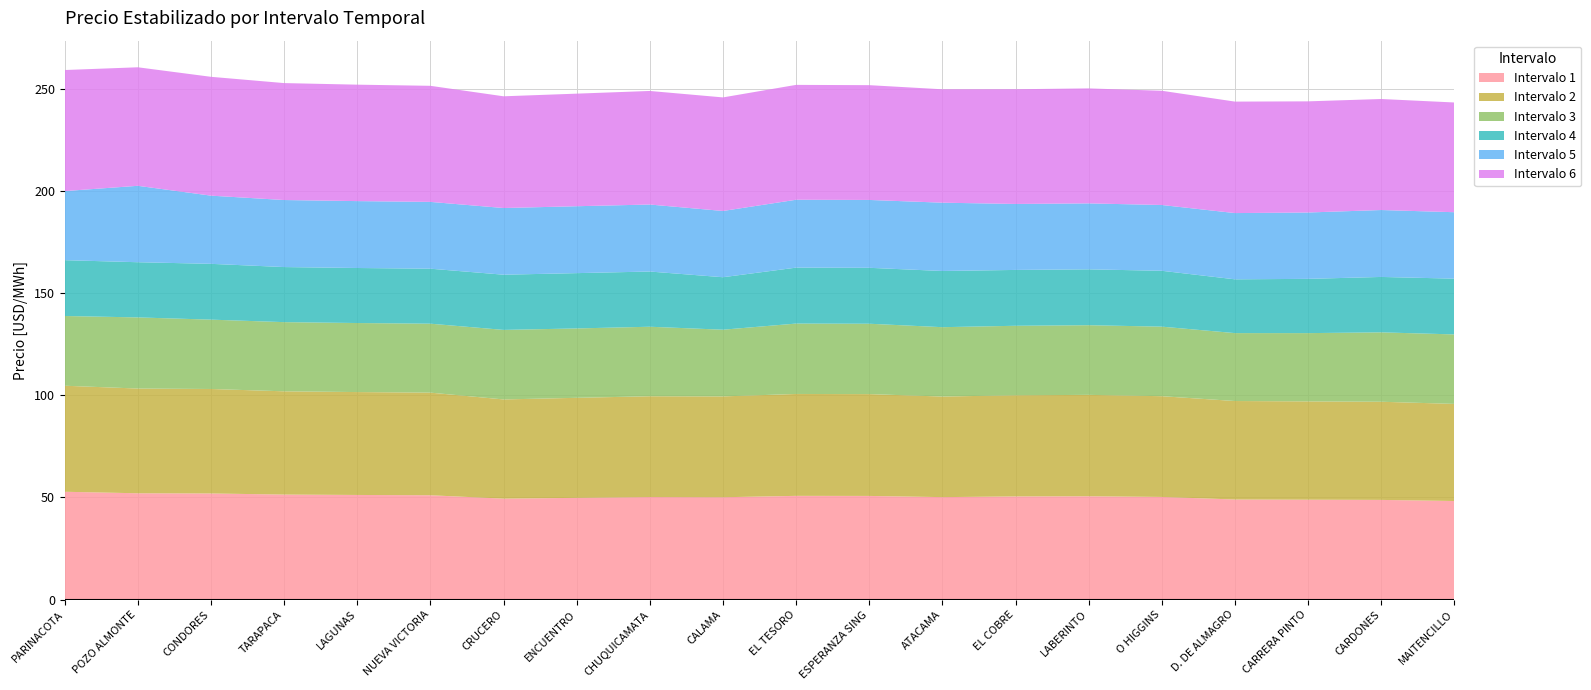

Reading left to right, transcribe all the data shown in this chart.

Intervalo 1: PARINACOTA=52.8	POZO ALMONTE=52.0	CONDORES=51.9	TARAPACA=51.4	LAGUNAS=51.2	NUEVA VICTORIA=51.1	CRUCERO=49.4	ENCUENTRO=49.8	CHUQUICAMATA=50.2	CALAMA=50.1	EL TESORO=50.8	ESPERANZA SING=50.7	ATACAMA=50.1	EL COBRE=50.5	LABERINTO=50.6	O HIGGINS=50.2	D. DE ALMAGRO=49.0	CARRERA PINTO=48.9	CARDONES=48.8	MAITENCILLO=48.2
Intervalo 2: PARINACOTA=51.9	POZO ALMONTE=51.2	CONDORES=51.1	TARAPACA=50.5	LAGUNAS=50.3	NUEVA VICTORIA=50.2	CRUCERO=48.5	ENCUENTRO=49.0	CHUQUICAMATA=49.3	CALAMA=49.3	EL TESORO=49.9	ESPERANZA SING=49.8	ATACAMA=49.2	EL COBRE=49.5	LABERINTO=49.6	O HIGGINS=49.3	D. DE ALMAGRO=48.2	CARRERA PINTO=48.1	CARDONES=48.0	MAITENCILLO=47.5
Intervalo 3: PARINACOTA=34.1	POZO ALMONTE=34.8	CONDORES=33.9	TARAPACA=33.9	LAGUNAS=33.8	NUEVA VICTORIA=33.7	CRUCERO=34.0	ENCUENTRO=33.9	CHUQUICAMATA=34.0	CALAMA=32.6	EL TESORO=34.4	ESPERANZA SING=34.4	ATACAMA=33.9	EL COBRE=34.0	LABERINTO=34.1	O HIGGINS=34.0	D. DE ALMAGRO=33.2	CARRERA PINTO=33.4	CARDONES=34.0	MAITENCILLO=34.0
Intervalo 4: PARINACOTA=27.3	POZO ALMONTE=27.0	CONDORES=27.3	TARAPACA=27.0	LAGUNAS=26.9	NUEVA VICTORIA=26.9	CRUCERO=27.0	ENCUENTRO=27.1	CHUQUICAMATA=27.0	CALAMA=25.7	EL TESORO=27.4	ESPERANZA SING=27.4	ATACAMA=27.5	EL COBRE=27.3	LABERINTO=27.3	O HIGGINS=27.3	D. DE ALMAGRO=26.3	CARRERA PINTO=26.6	CARDONES=27.1	MAITENCILLO=27.3
Intervalo 5: PARINACOTA=33.8	POZO ALMONTE=37.4	CONDORES=33.4	TARAPACA=32.8	LAGUNAS=32.7	NUEVA VICTORIA=32.7	CRUCERO=32.6	ENCUENTRO=32.7	CHUQUICAMATA=32.8	CALAMA=32.4	EL TESORO=33.2	ESPERANZA SING=33.2	ATACAMA=33.4	EL COBRE=32.3	LABERINTO=32.3	O HIGGINS=32.2	D. DE ALMAGRO=32.4	CARRERA PINTO=32.5	CARDONES=32.7	MAITENCILLO=32.5
Intervalo 6: PARINACOTA=59.2	POZO ALMONTE=58.0	CONDORES=58.2	TARAPACA=57.2	LAGUNAS=57.0	NUEVA VICTORIA=56.8	CRUCERO=54.7	ENCUENTRO=55.1	CHUQUICAMATA=55.6	CALAMA=55.6	EL TESORO=56.2	ESPERANZA SING=56.2	ATACAMA=55.5	EL COBRE=56.1	LABERINTO=56.3	O HIGGINS=55.9	D. DE ALMAGRO=54.5	CARRERA PINTO=54.4	CARDONES=54.3	MAITENCILLO=53.7